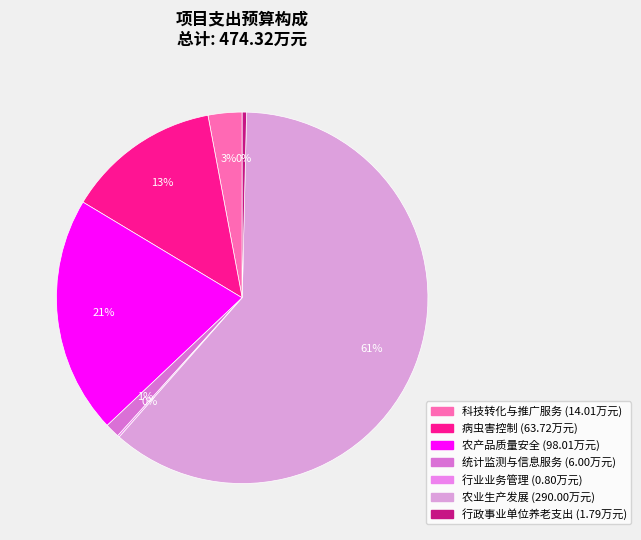

True or false: 科技转化与推广服务 accounts for 3% of the total.

True